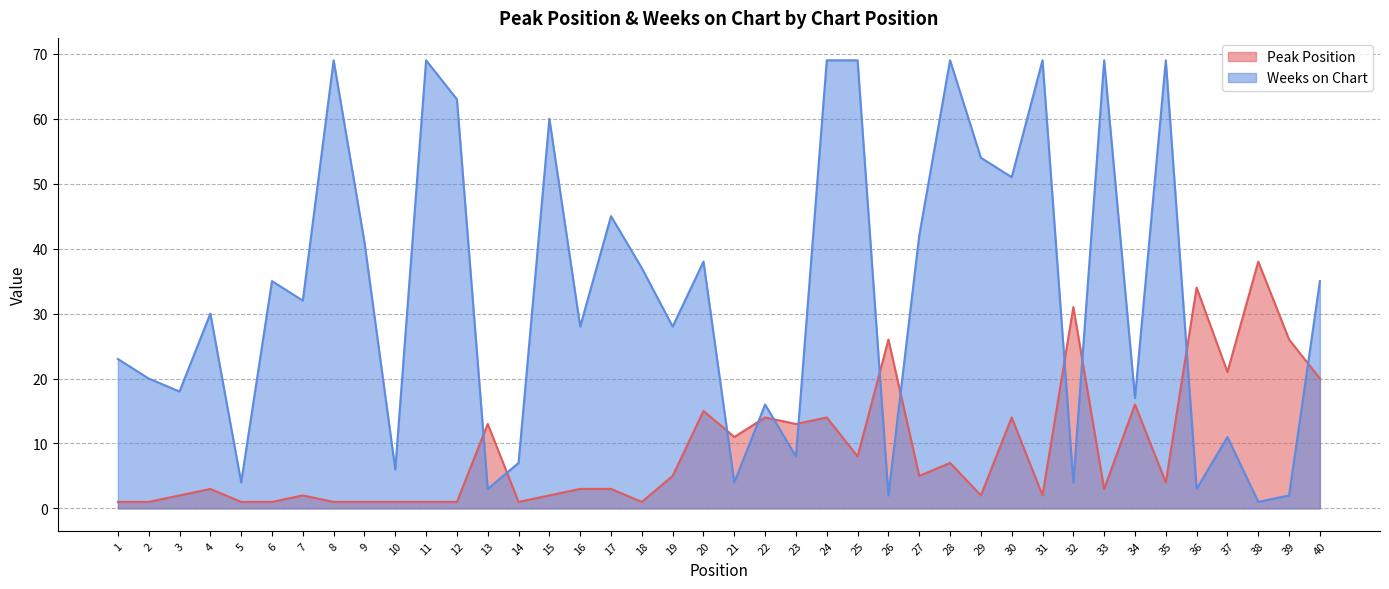

What is the total value across all series at 27?

47